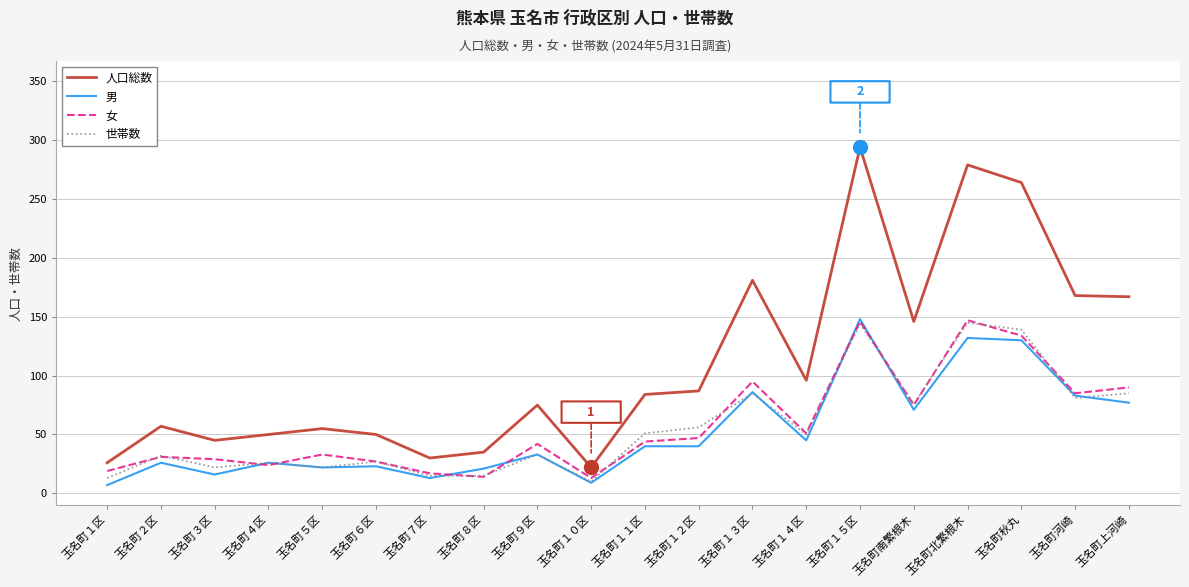

What is the sum of the 女 values at 玉名町北繁根木 and 玉名町９区?

189